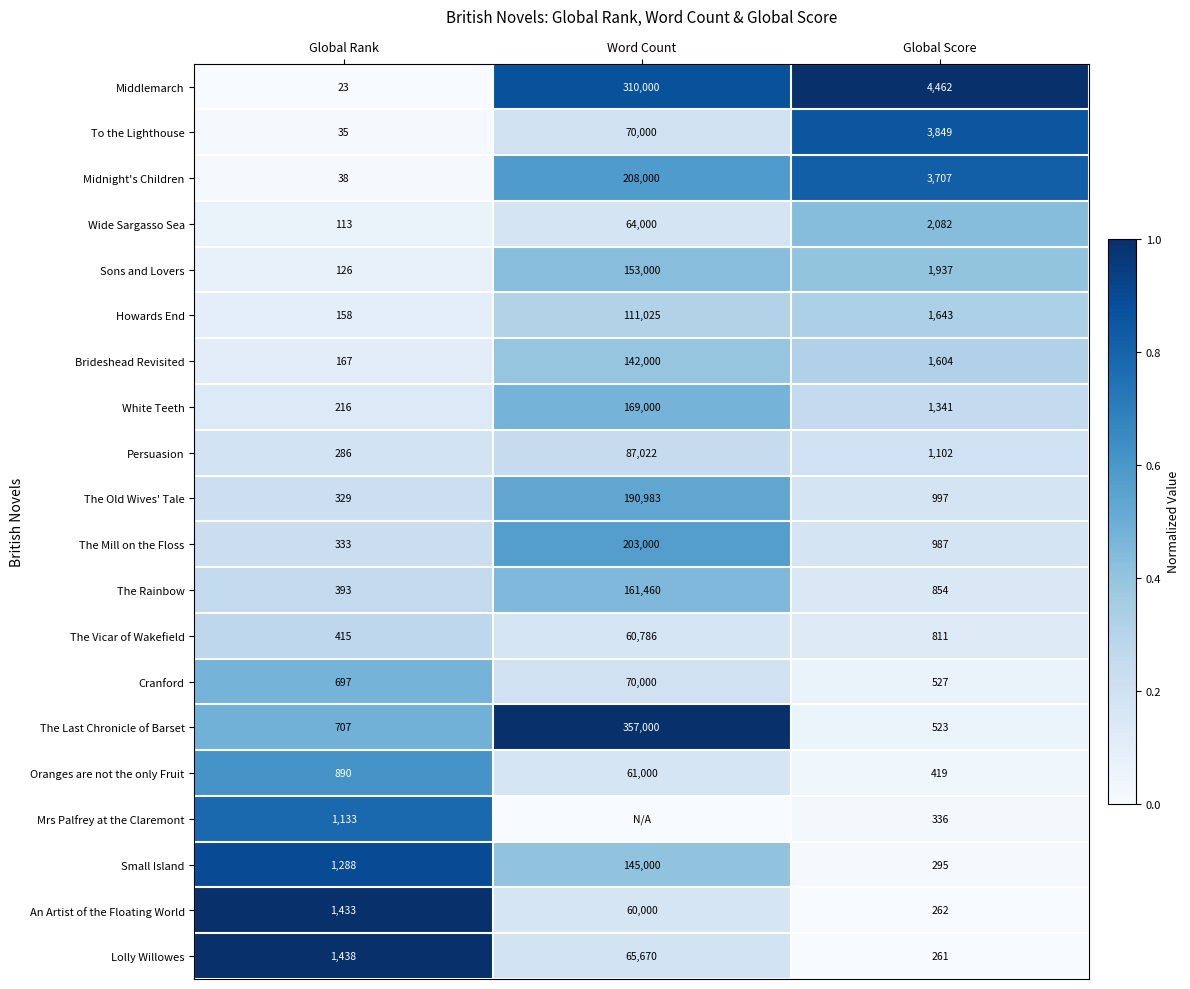

What is the average value of the Persuasion series?

29470